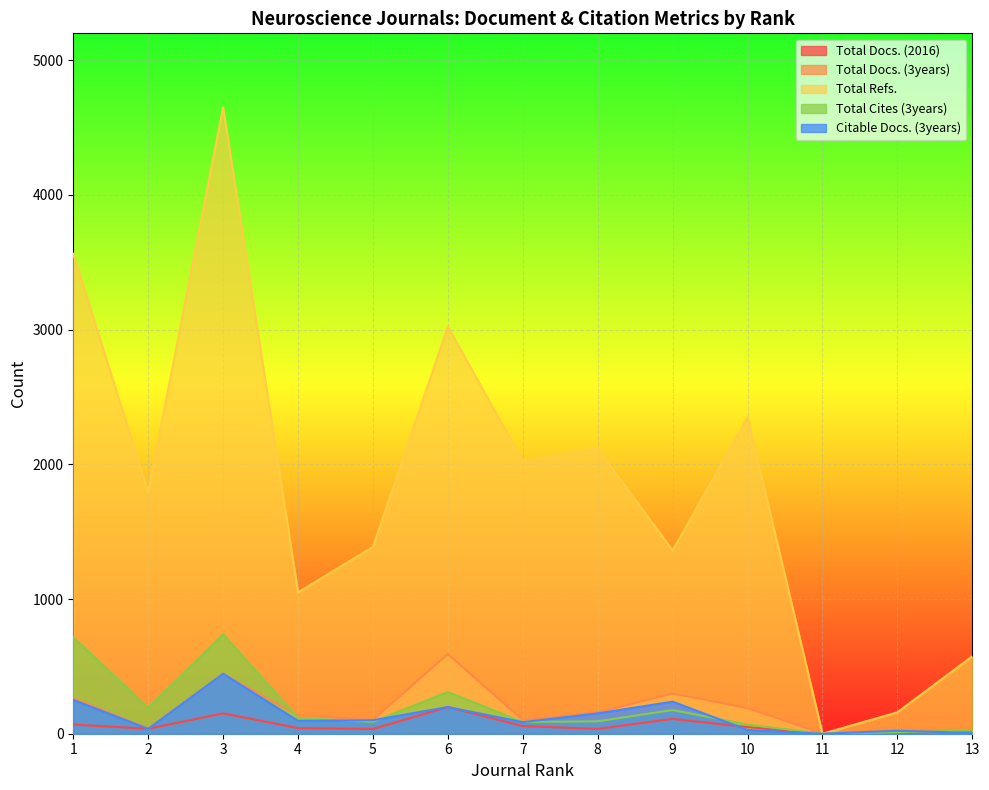

What are all the series names shown in the legend?

Total Docs. (2016), Total Docs. (3years), Total Refs., Total Cites (3years), Citable Docs. (3years)